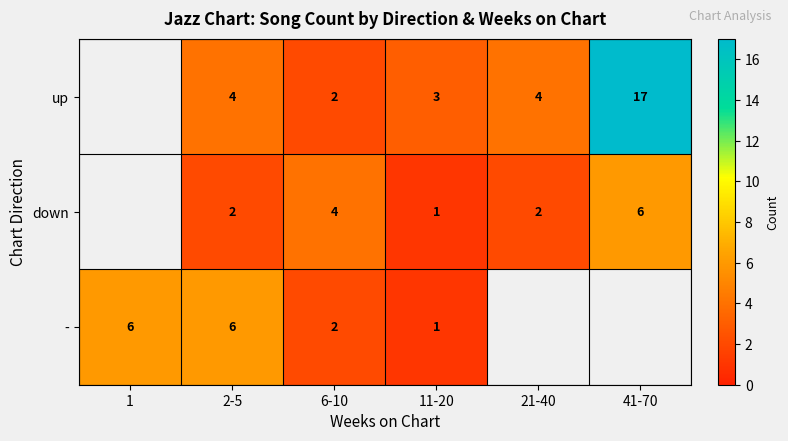

What is the difference between the highest and lowest values at 2-5?

4